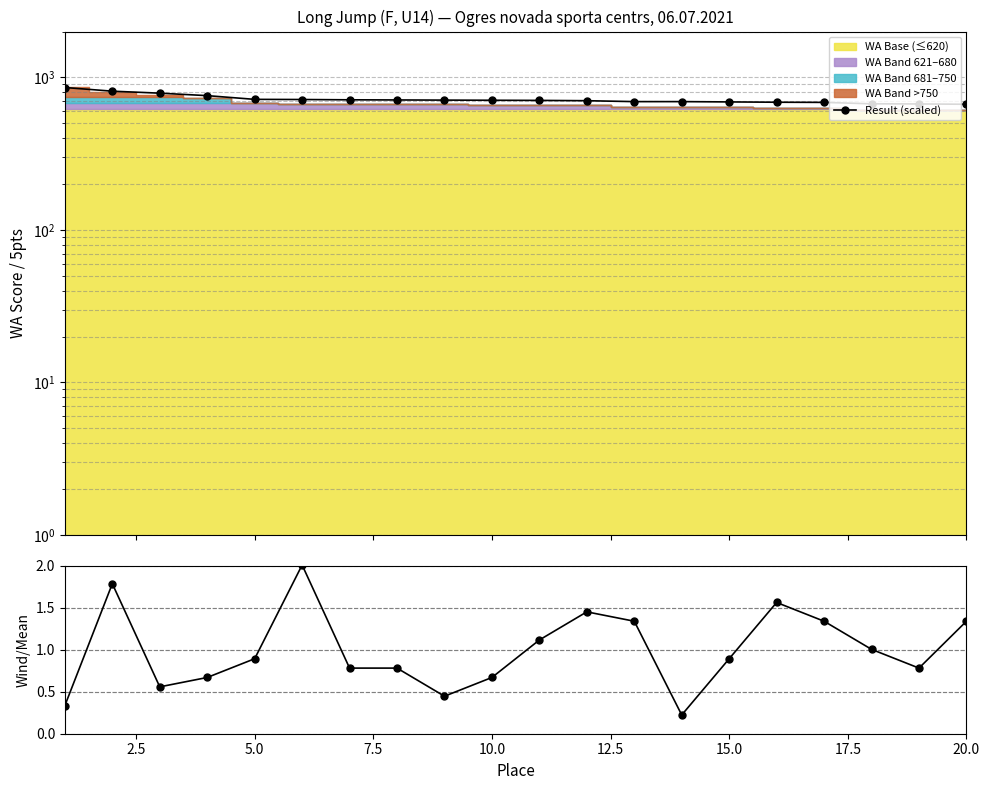

What is the difference between the highest and lowest values at 17.5?

711.2